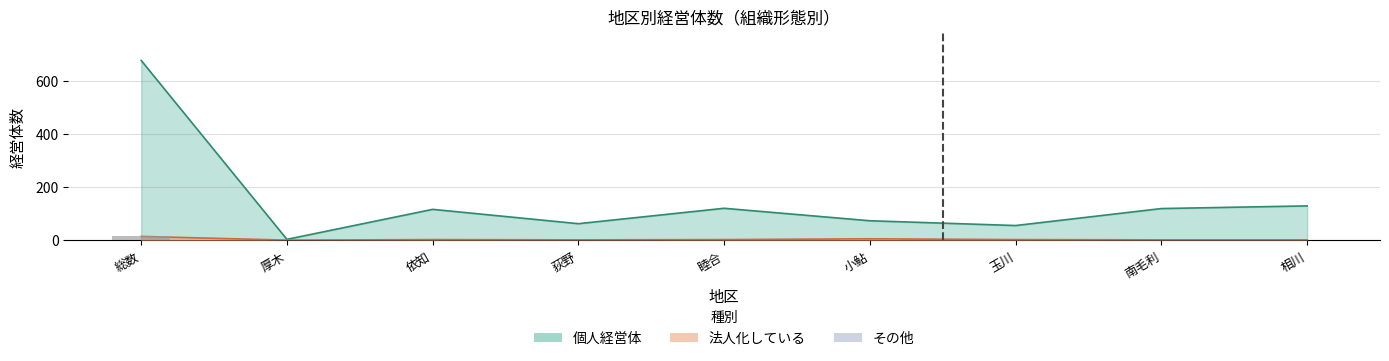

Are the bars horizontal?

No